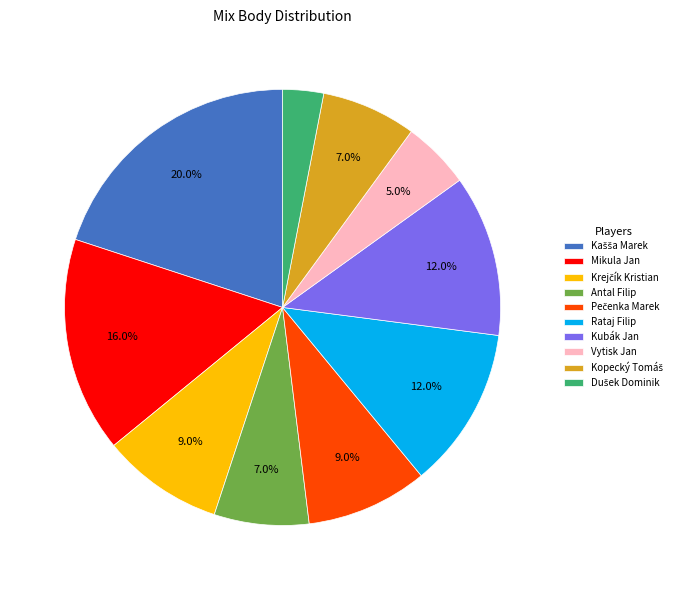

Is there a majority slice in this chart?

No